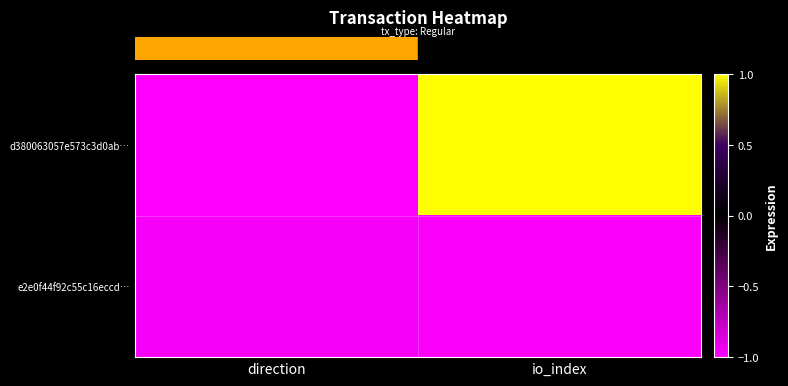

How many data points does each series have?

2